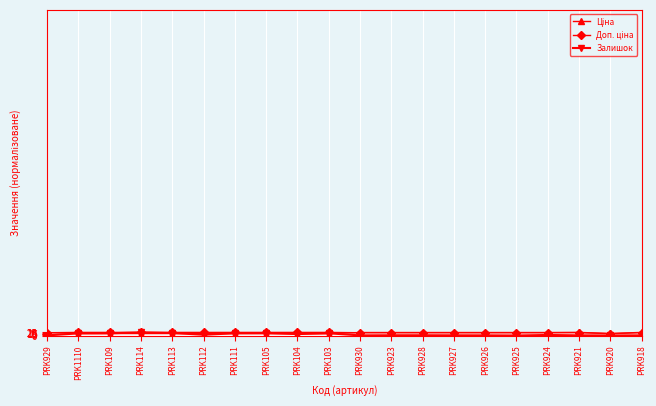

What is the label of the 20th point from the left?

PRK918